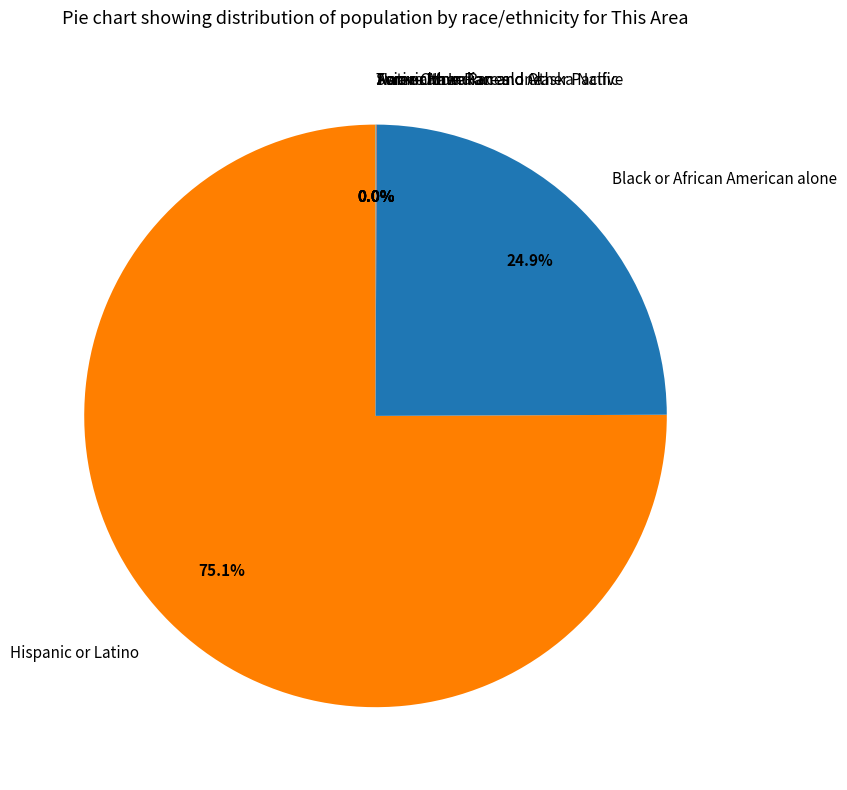

What is the majority slice?

Hispanic or Latino